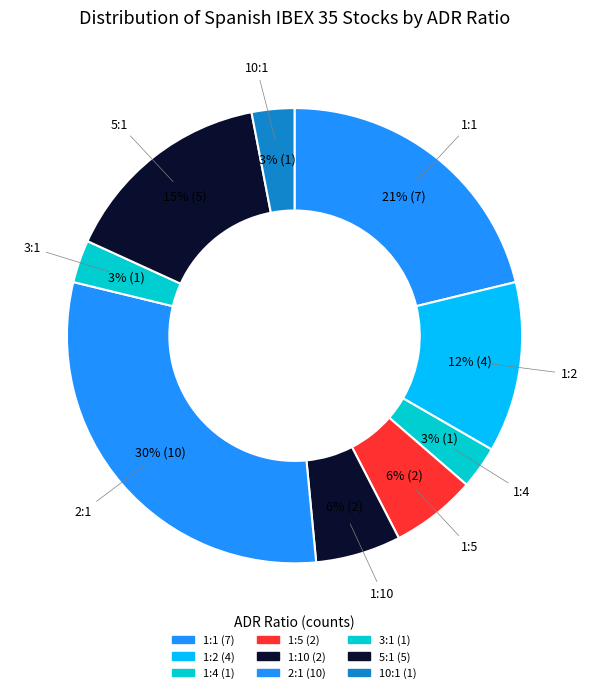

How many slices are in this pie chart?

9